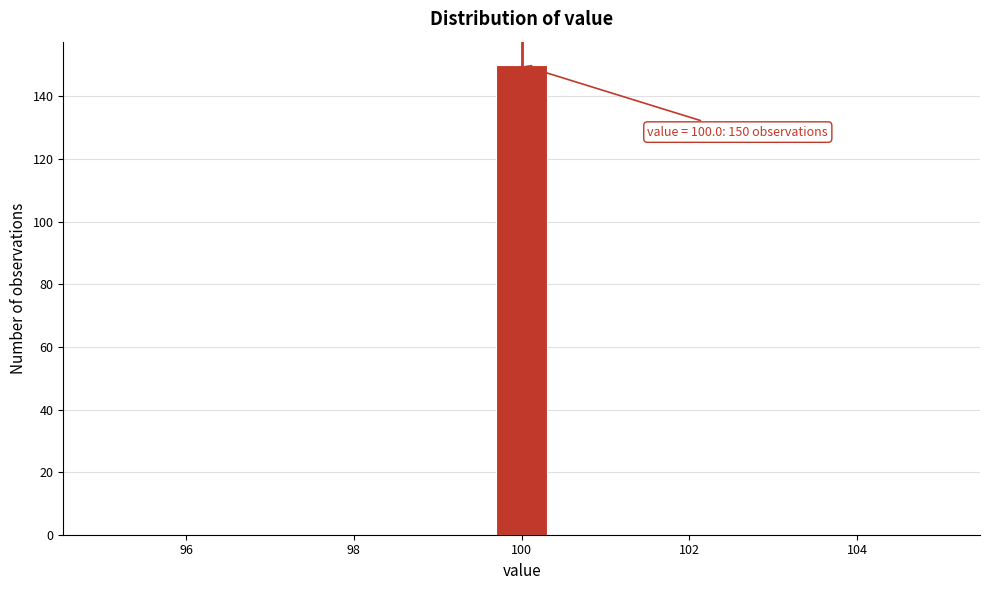

Read against the x-axis, roughly where is the centre of the tallest bar?

100.0